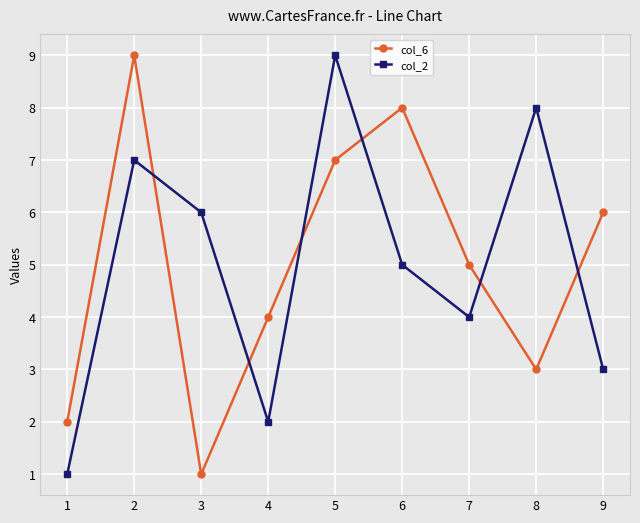

The value of col_6 at 9 is 10. True or false?

False